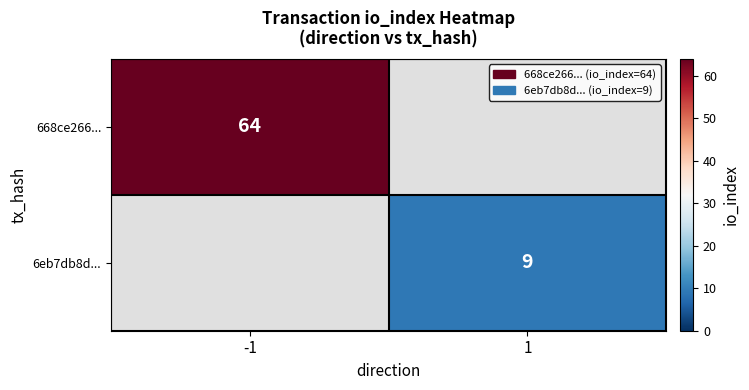

Which has a higher value, 1 or -1?

-1